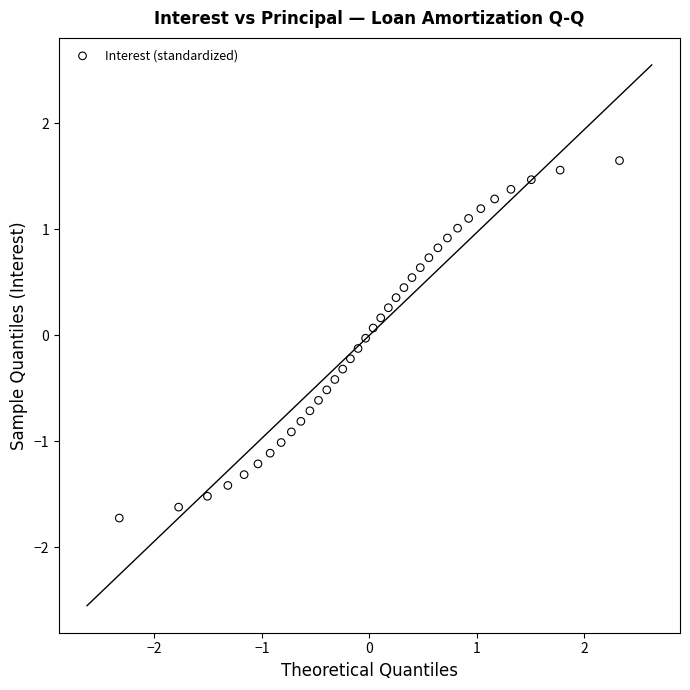

What is the range of X values (max minus min)?

4.7